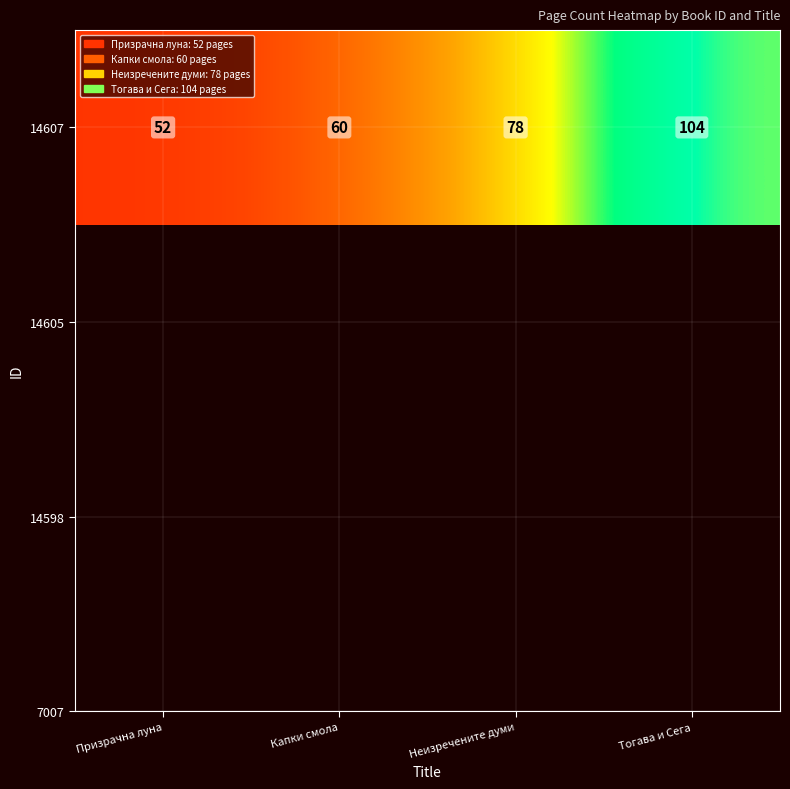

Reading left to right, extract all data points from this chart.

52	60	78	104